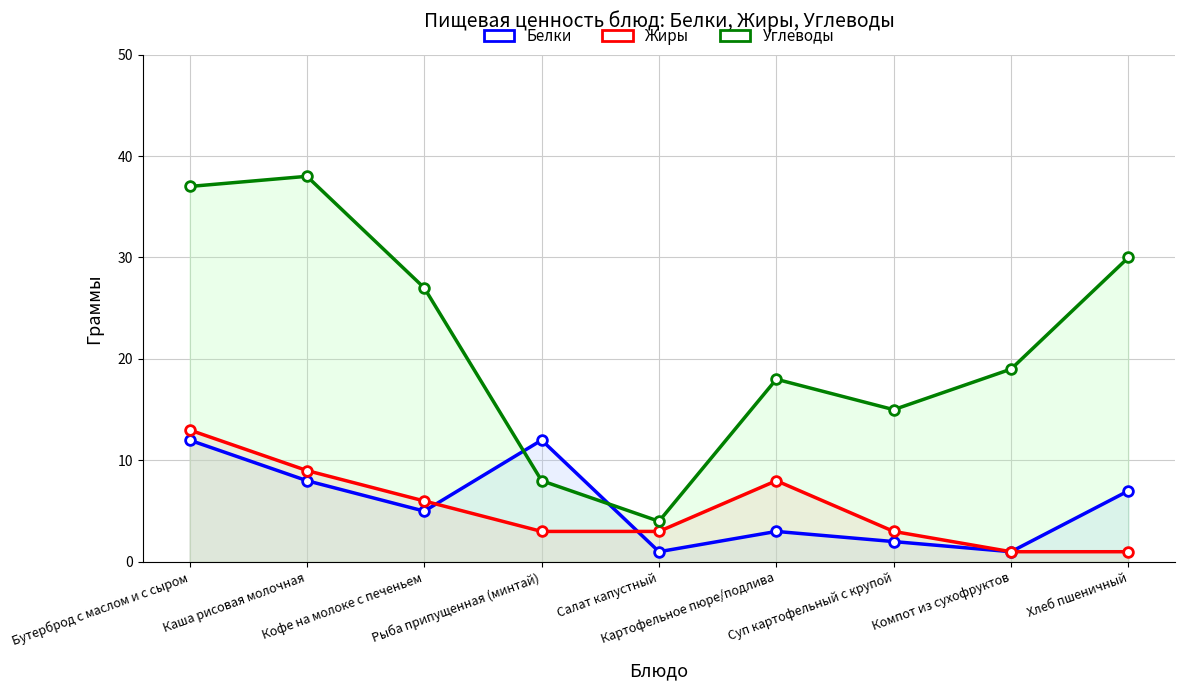

The Углеводы series shows 15 at Суп картофельный с крупой. True or false?

True